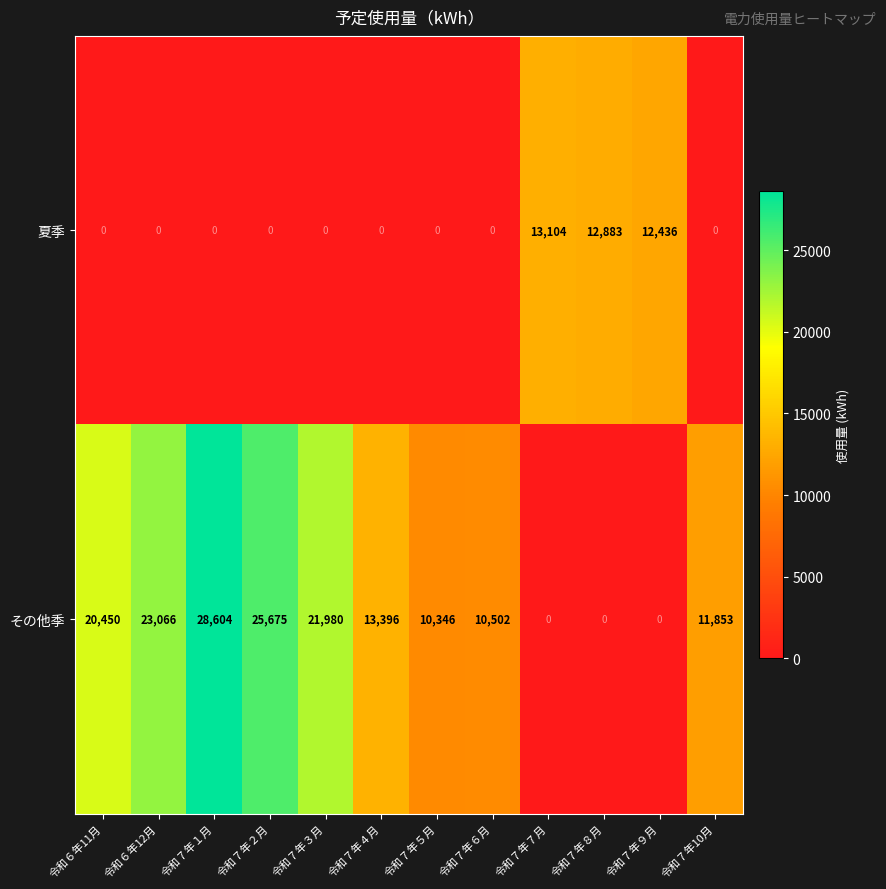

What is the sum of the その他季 values at 令和６年12月 and 令和７年５月?

33412